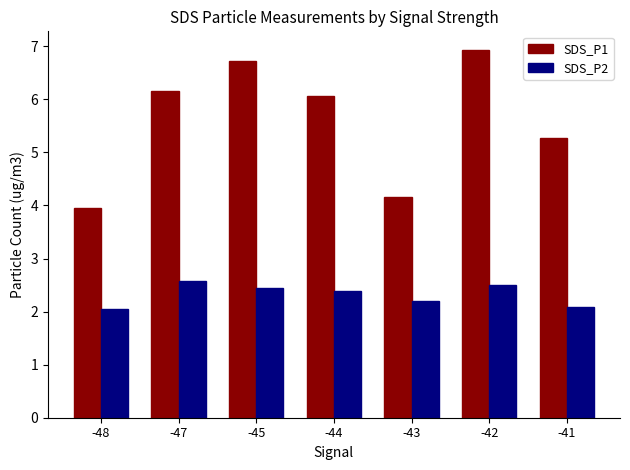

What is the spread (max minus min) of values at -42?

4.4